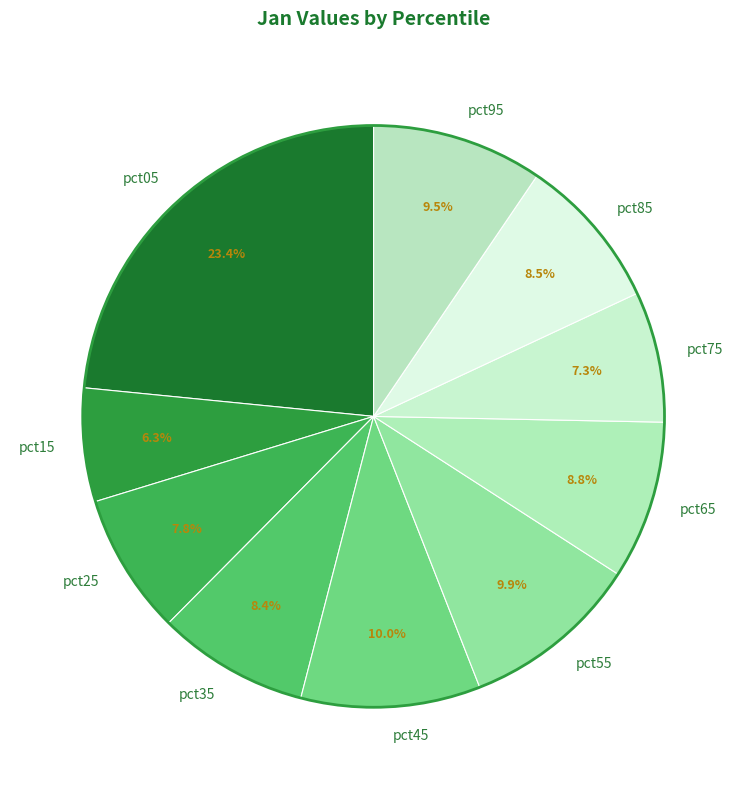

Does pct35 represent more than half of the total?

No